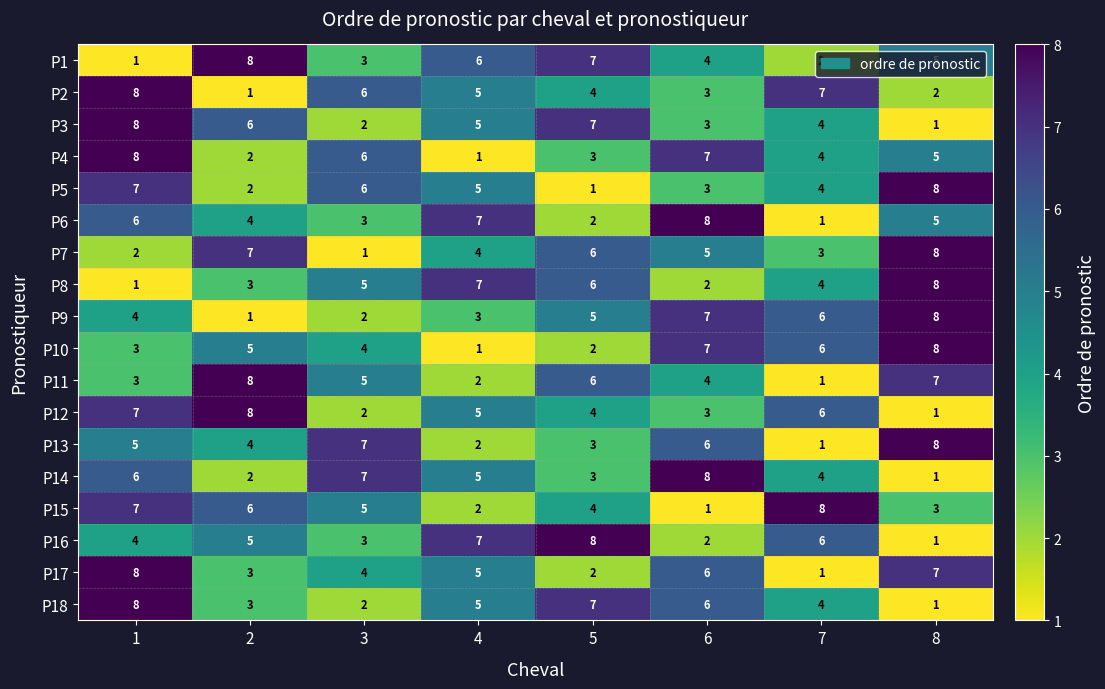

Count the P16 values in the range 3 to 7.

5